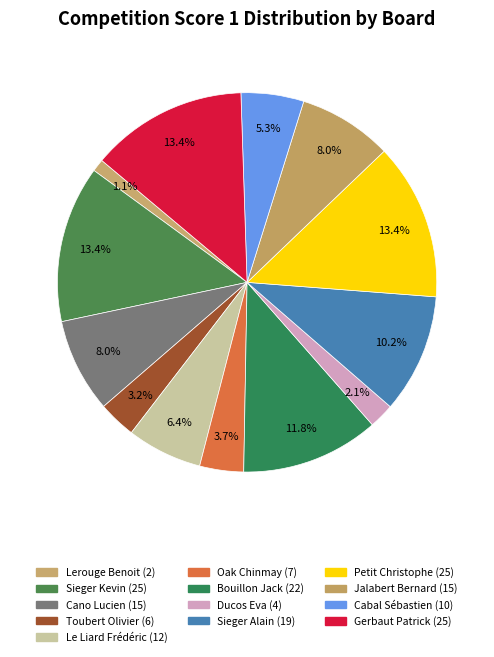

Is there any slice that represents more than half of the pie?

No